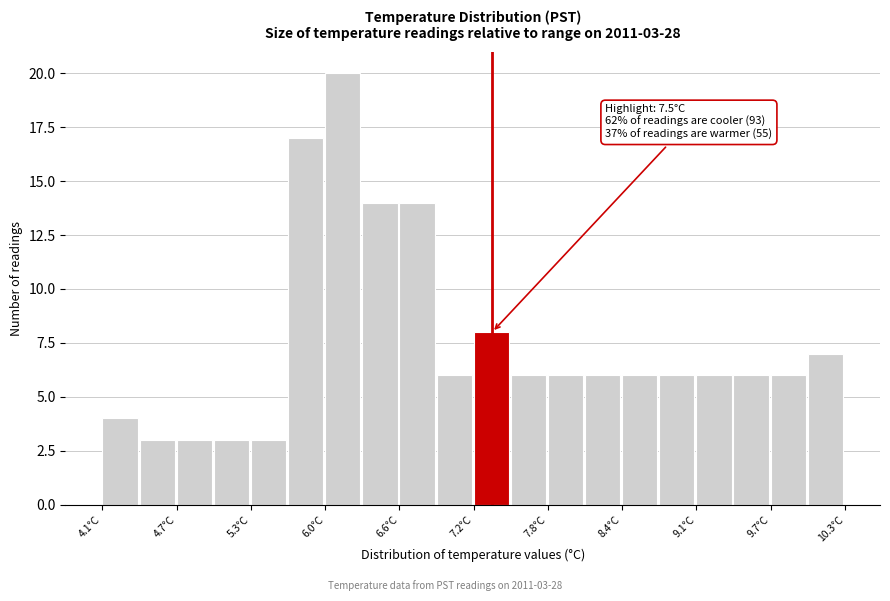

Read against the x-axis, roughly where is the centre of the tallest bar?

6.1